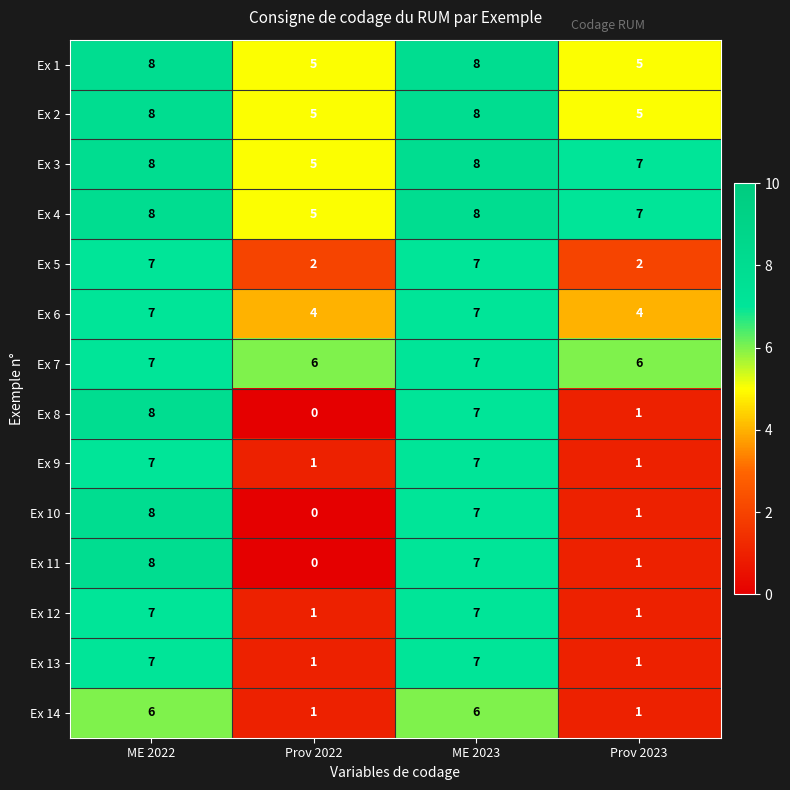

The value of Ex 9 at ME 2022 is 11. True or false?

False